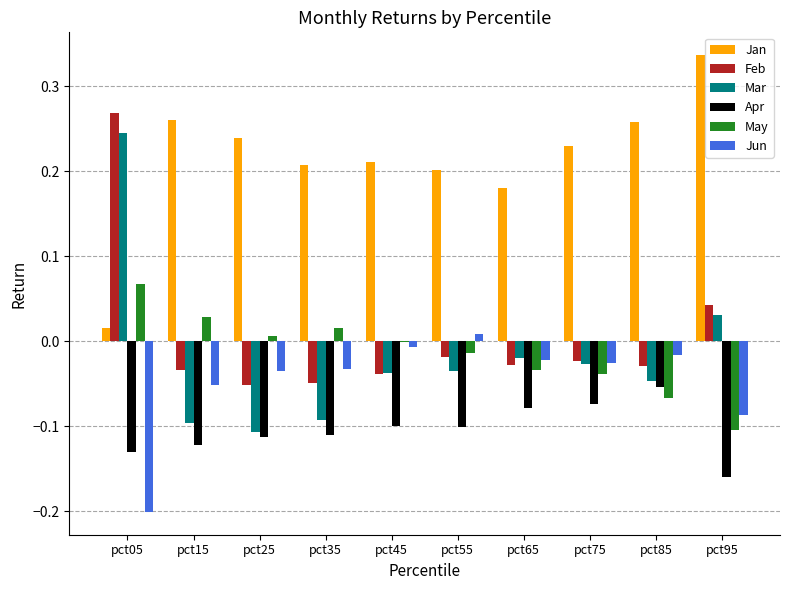

At which category does the chart reach its peak across all series?

pct95